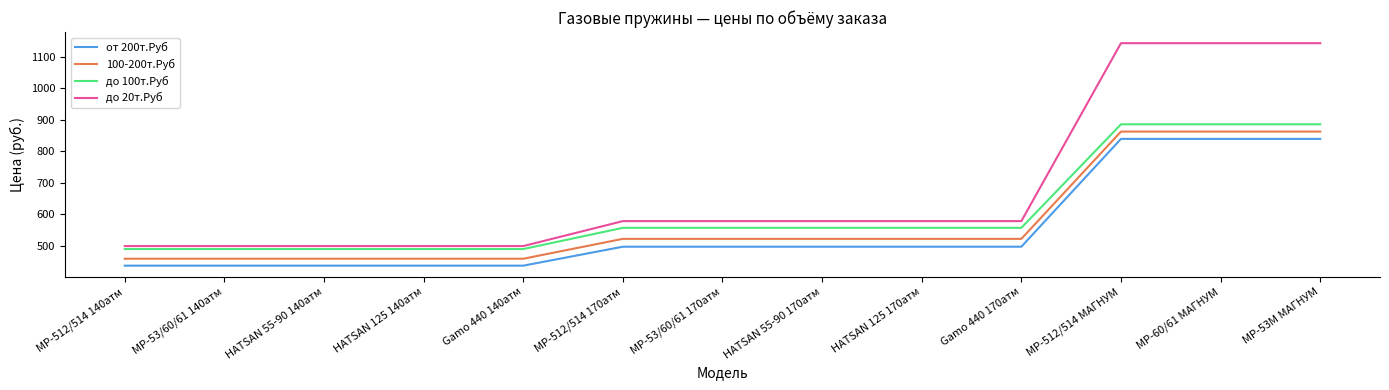

True or false: до 100т.Руб and 100-200т.Руб cross at least once.

False